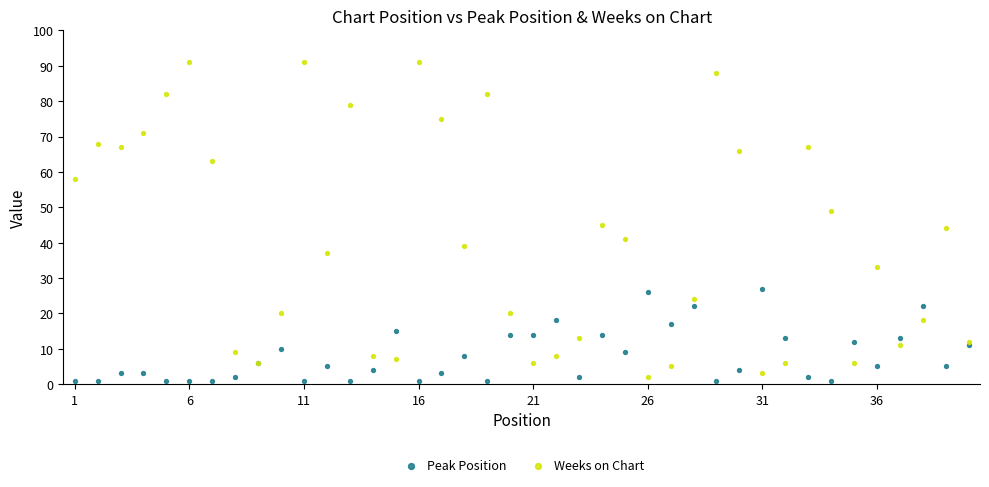

Which series has the largest Y range (max minus min)?

Weeks on Chart